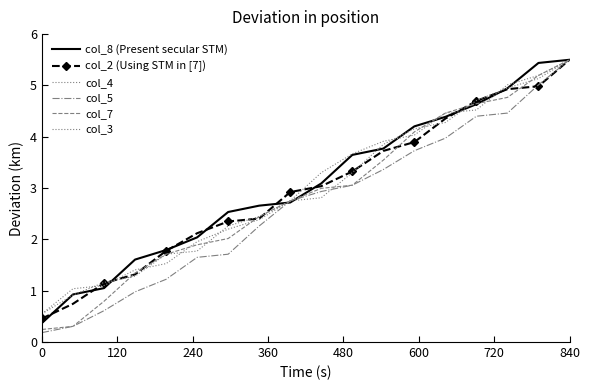

What is the maximum value for col_8 (Present secular STM)?

5.5